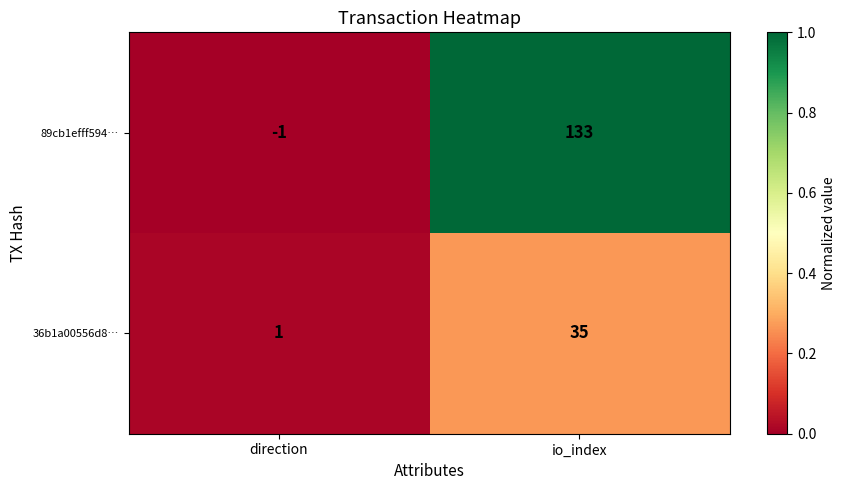

Rank the series by their average value, from highest to lowest.

89cb1efff594…, 36b1a00556d8…